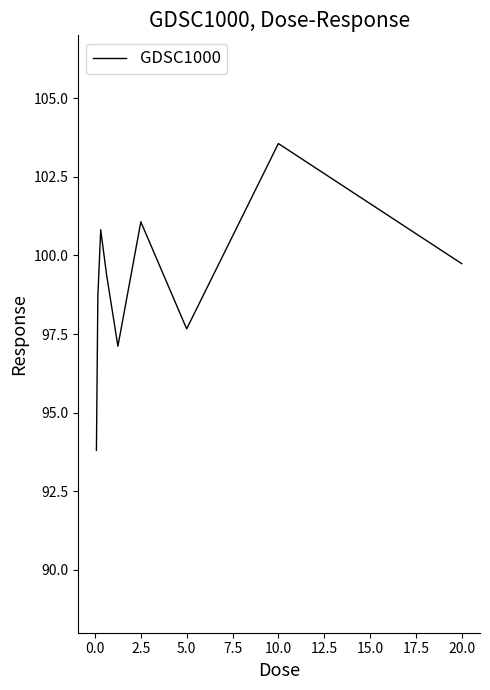

What is the difference between the maximum and minimum values?

9.8